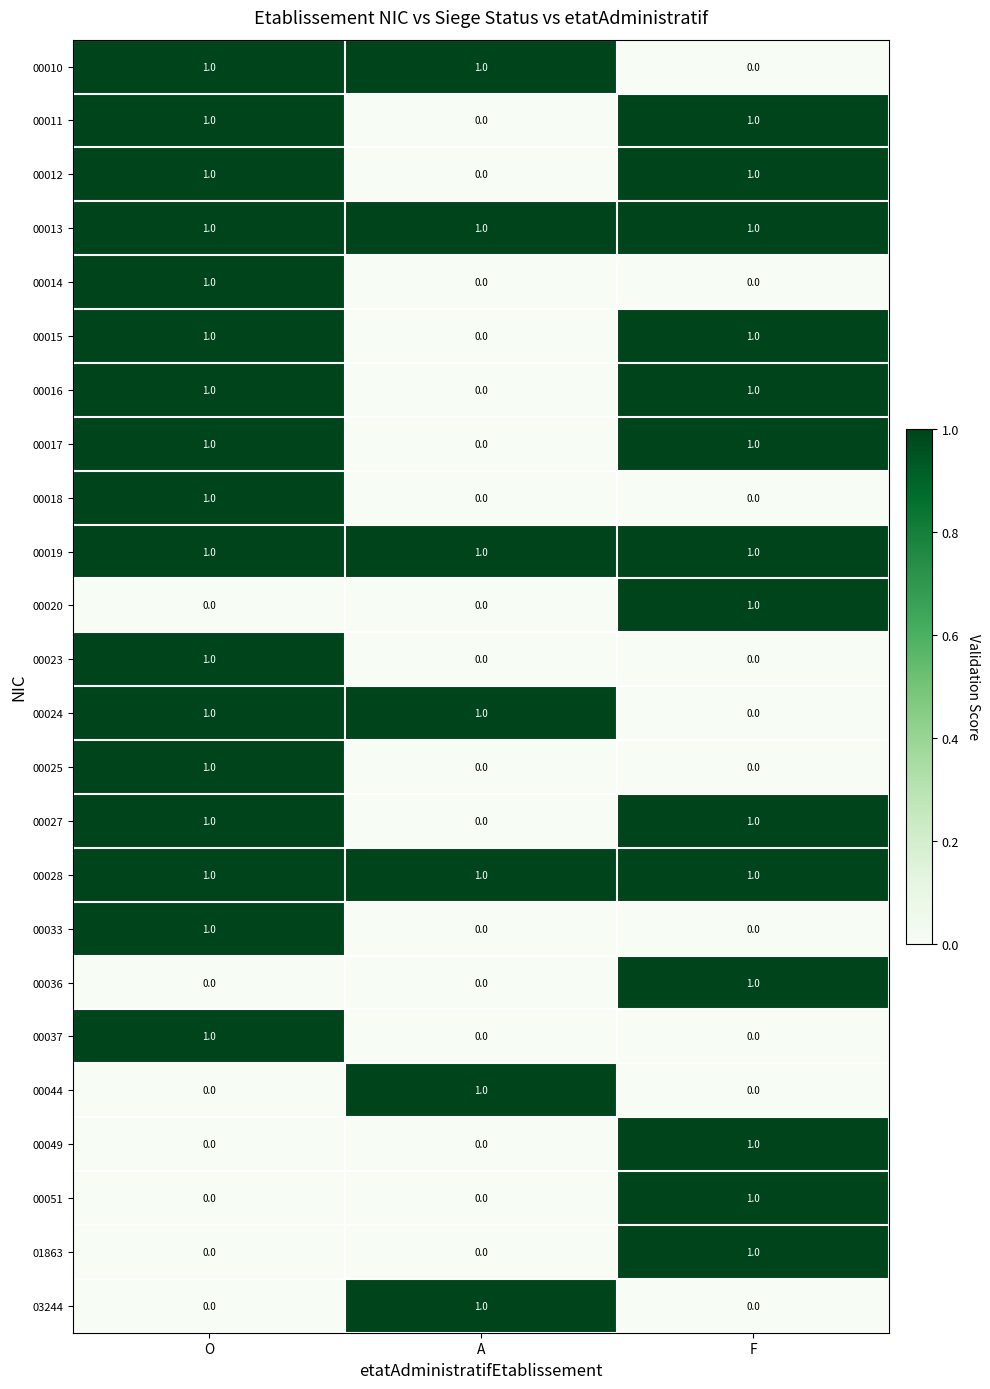

How many values in 00011 are above zero?

2